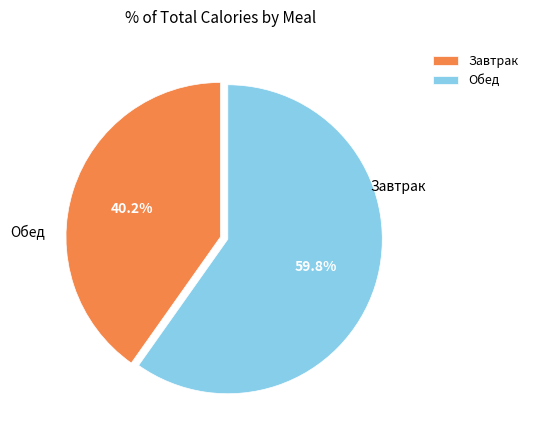

Which category has the smallest portion of the pie?

Завтрак